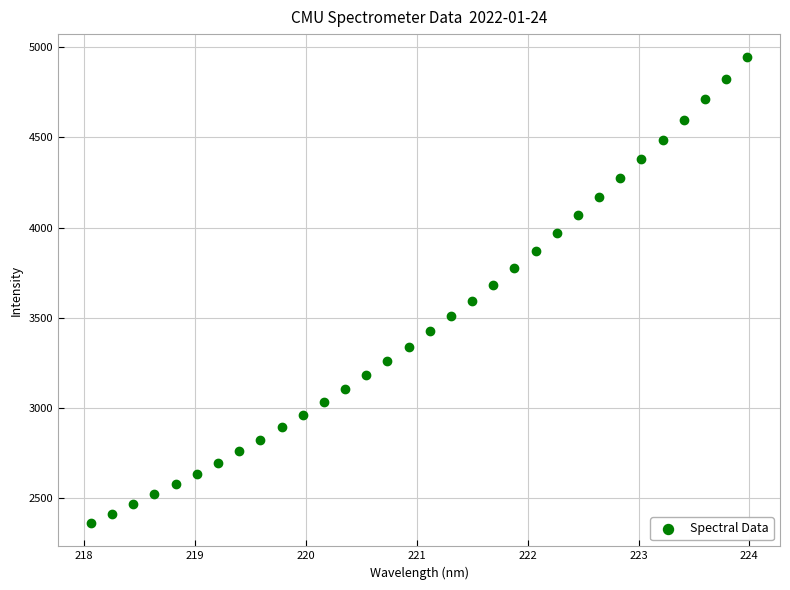

What is the range of X values (max minus min)?

5.9